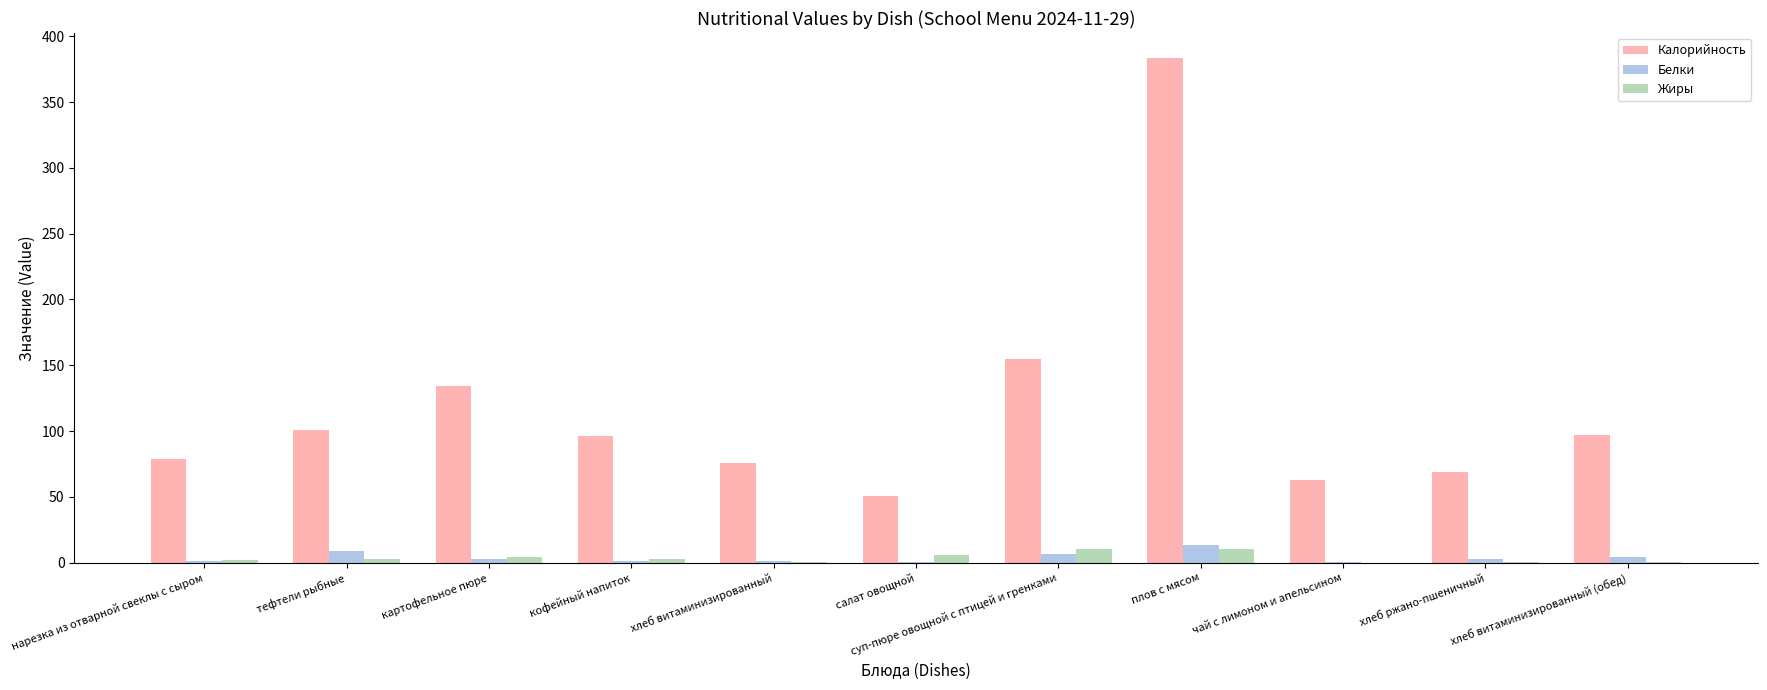

Which category has the highest value in the Калорийность series?

плов с мясом